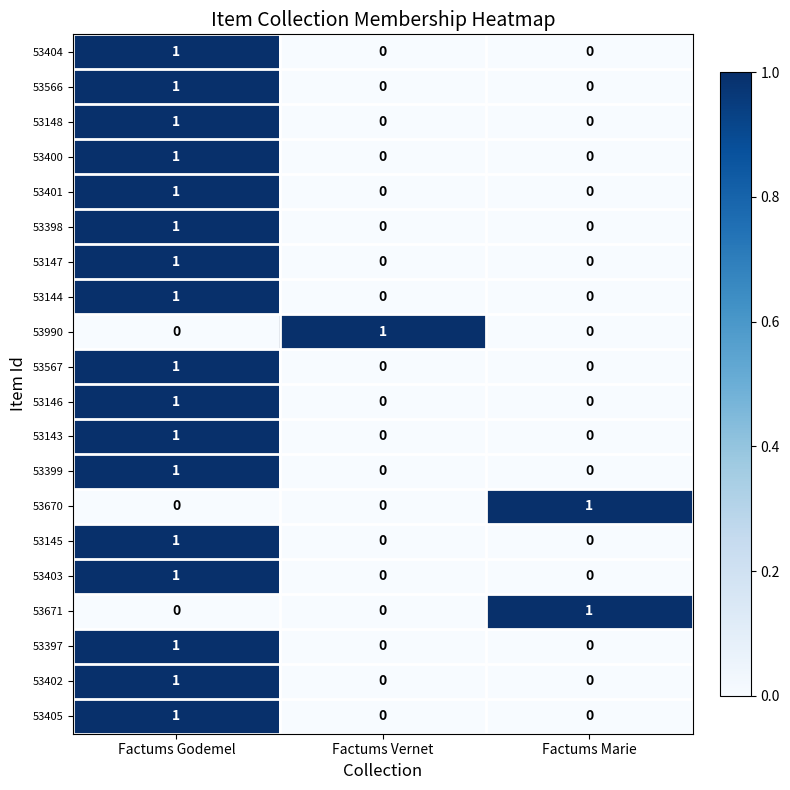

True or false: 53402 has a value of 0 at Factums Marie.

True